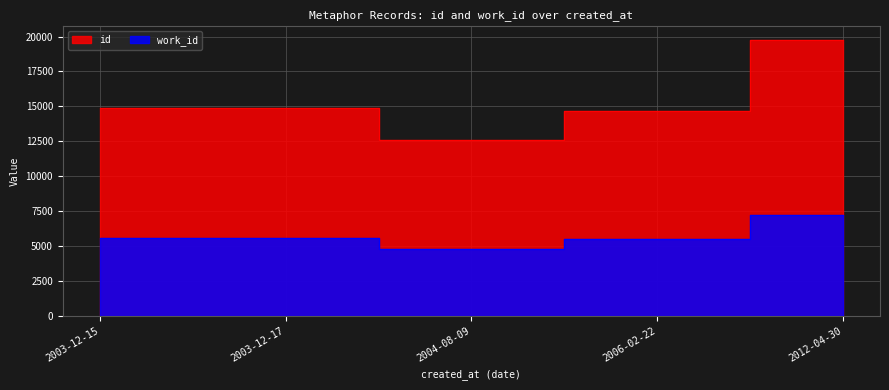

The id series shows 14877 at 2003-12-17. True or false?

True